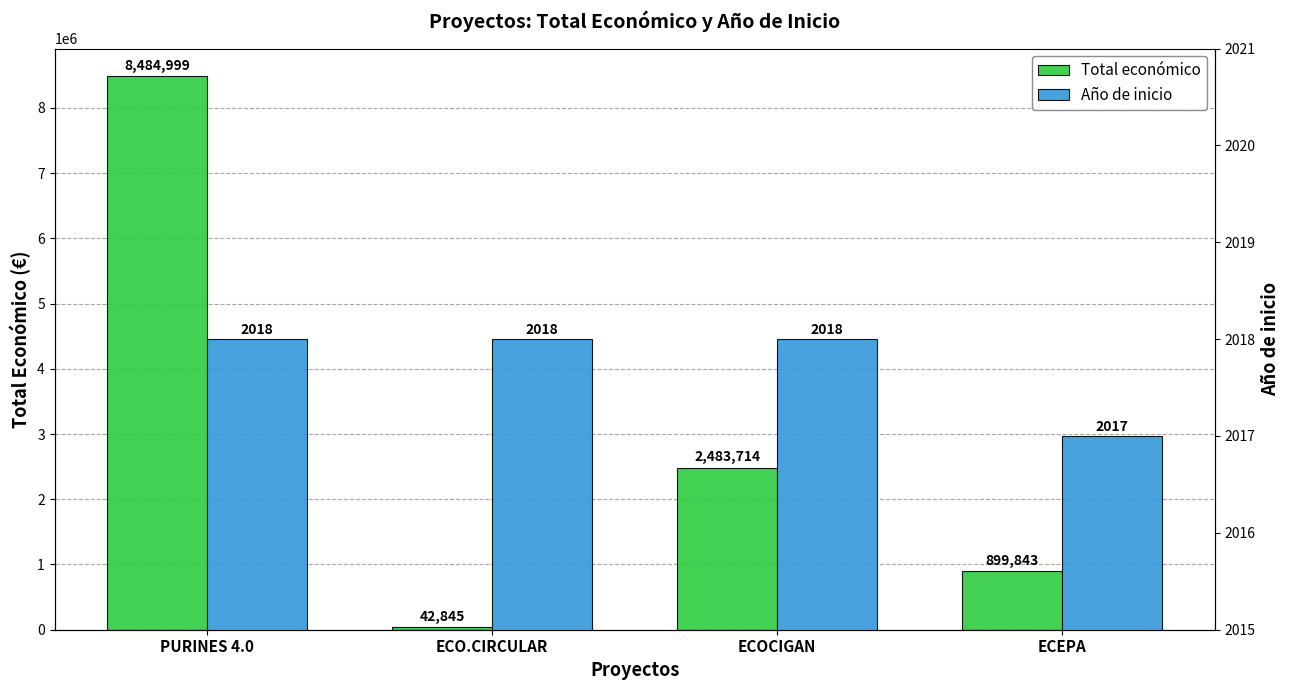

Reading right to left, list all the values displayed in this chart.

Total económico: 899843	2483714	42845	8484999
Año de inicio: 2017	2018	2018	2018